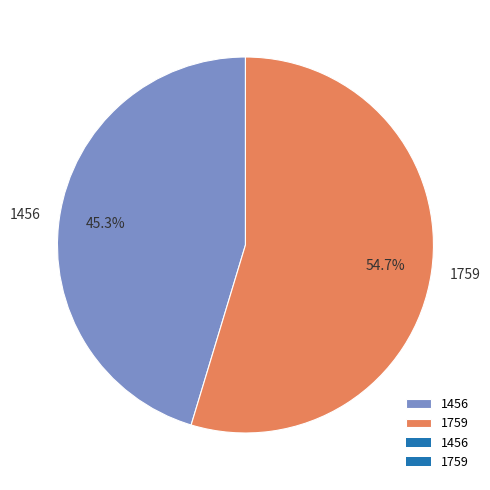

Between 1456 and 1759, which is larger?

1759